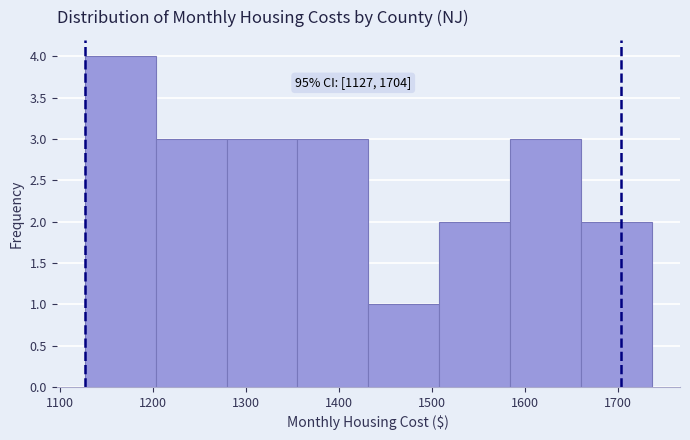

Which range on the x-axis has the tallest bar?

1130 to 1200